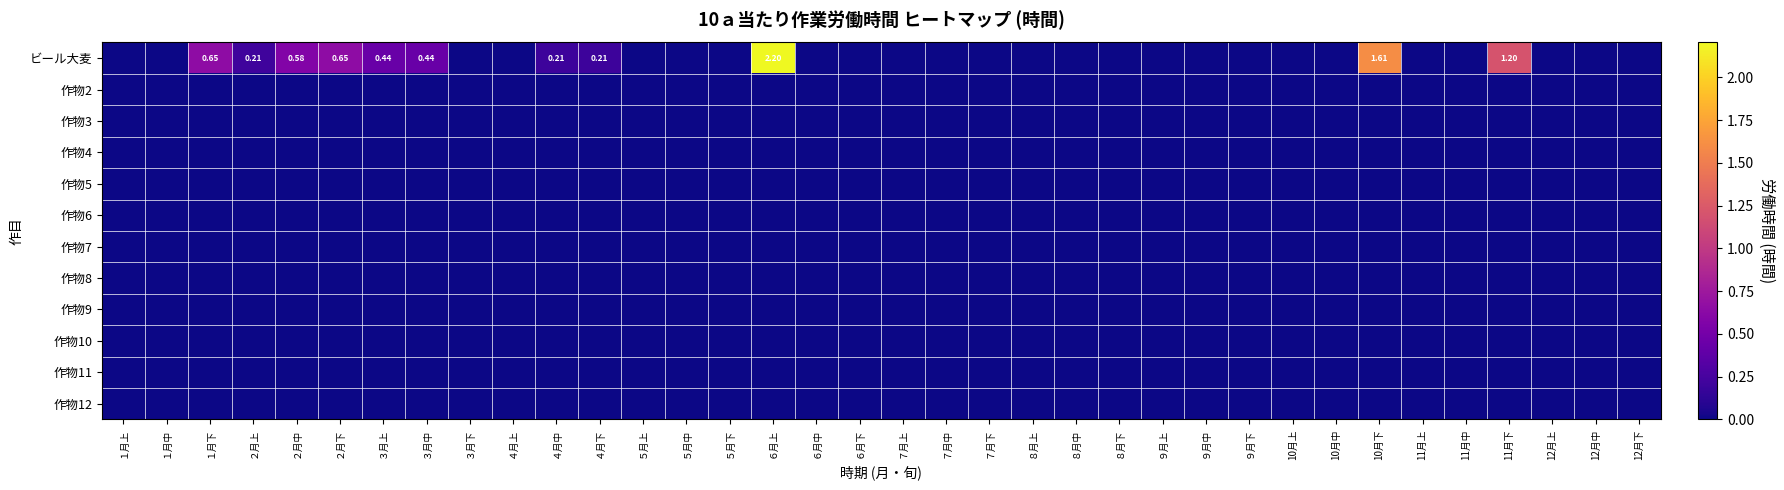

Which series changed the most between ６月下 and 10月下?

ビール大麦